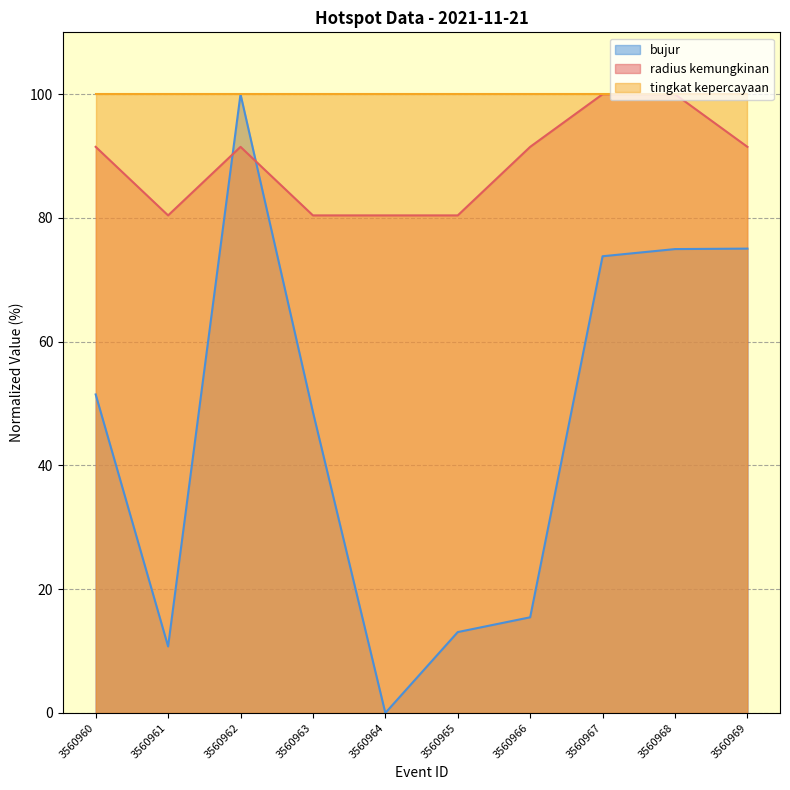

True or false: radius kemungkinan has a value of 51.2 at 3560960.

False